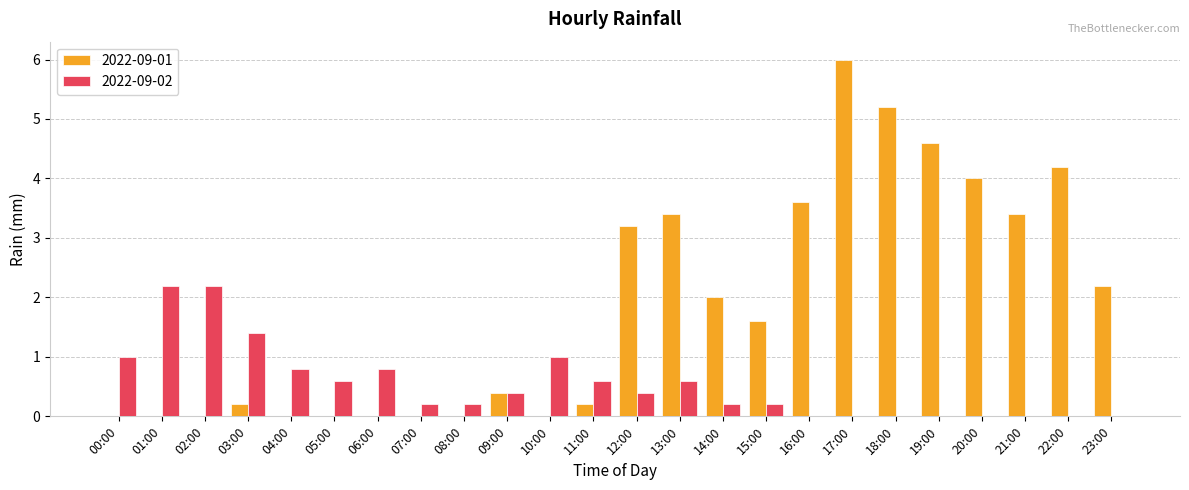

What is the sum of all 2022-09-01 values?

44.2